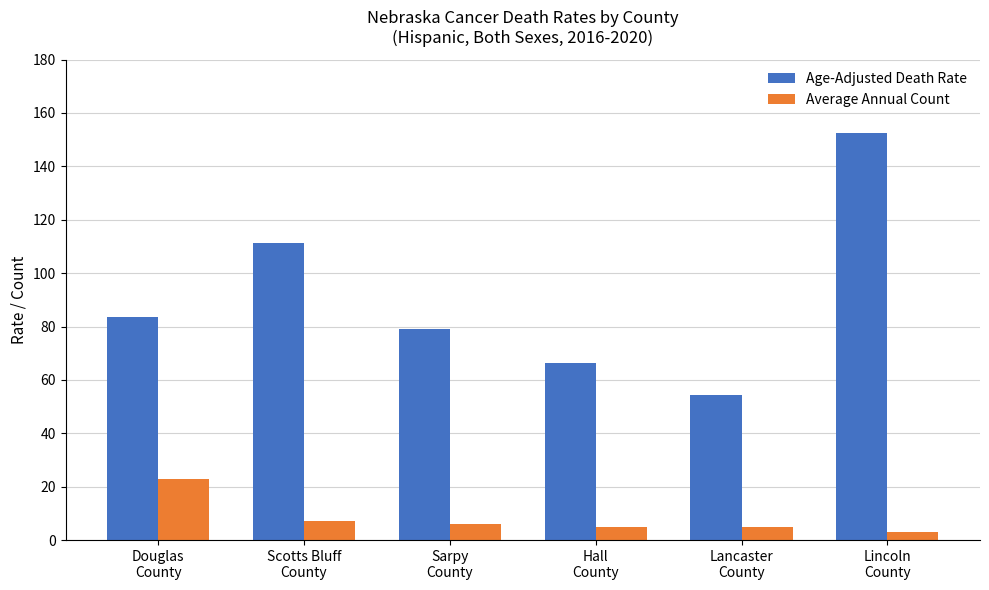

Rank the series by their maximum value, from highest to lowest.

Age-Adjusted Death Rate, Average Annual Count